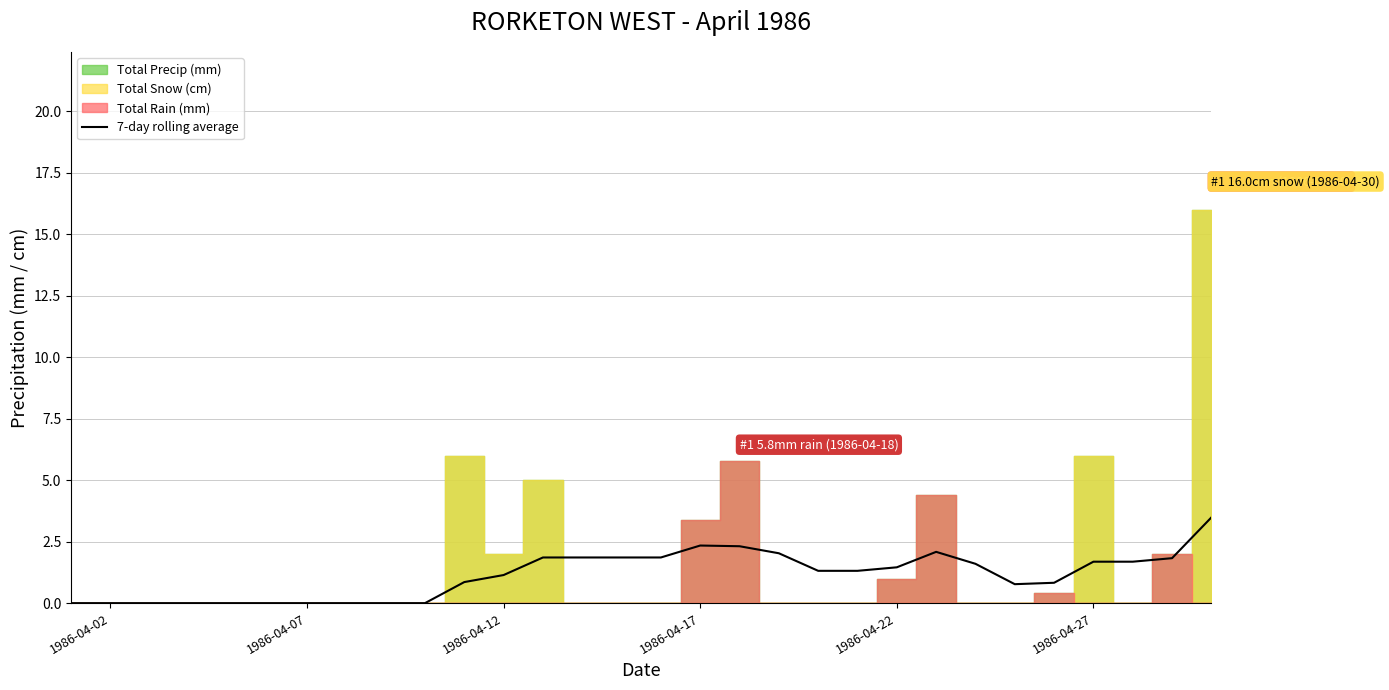

What is the maximum value for 7-day rolling average?

3.5